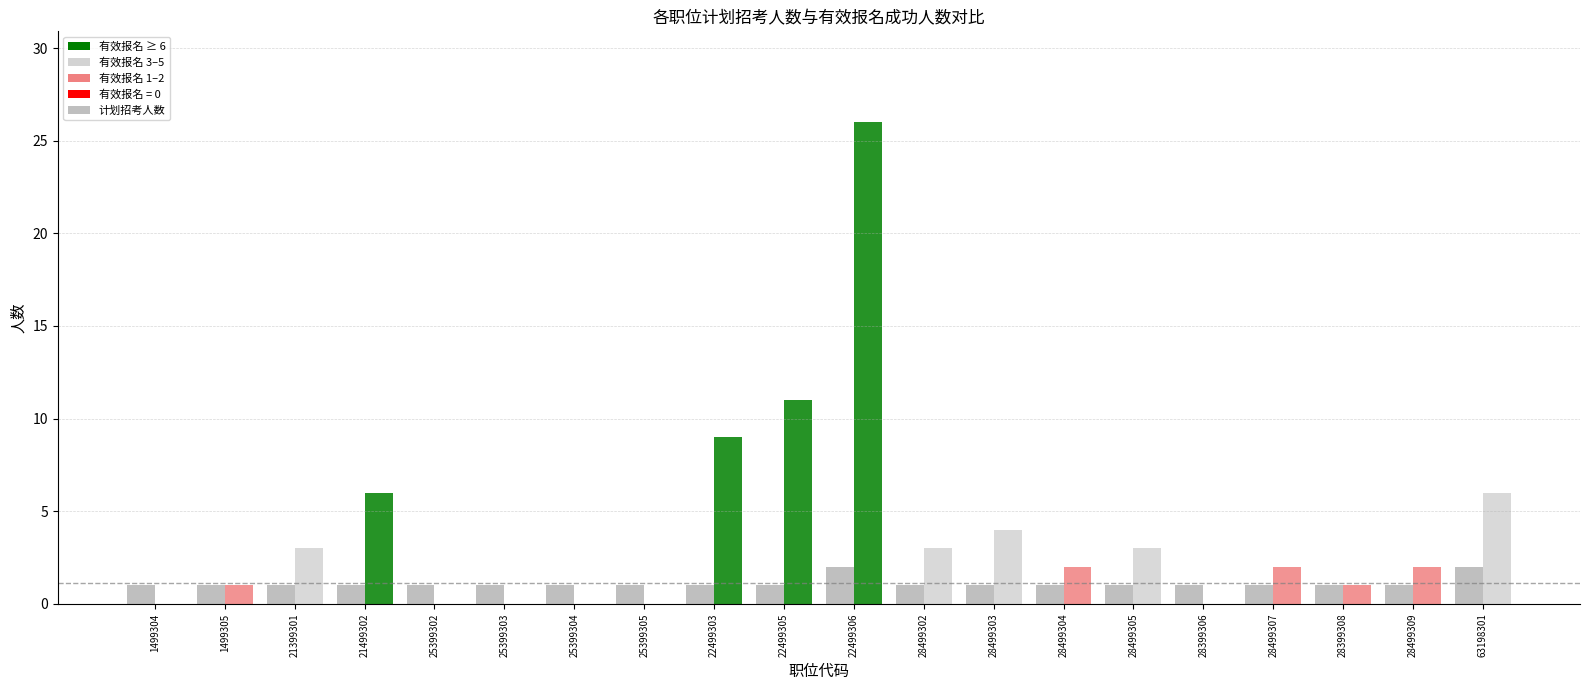

List the labels in order of value, smallest first.

1499304, 1499305, 21399301, 21499302, 25399302, 25399303, 25399304, 25399305, 22499303, 22499305, 28499302, 28499303, 28499304, 28499305, 28399306, 28499307, 28399308, 28499309, 22499306, 63198301